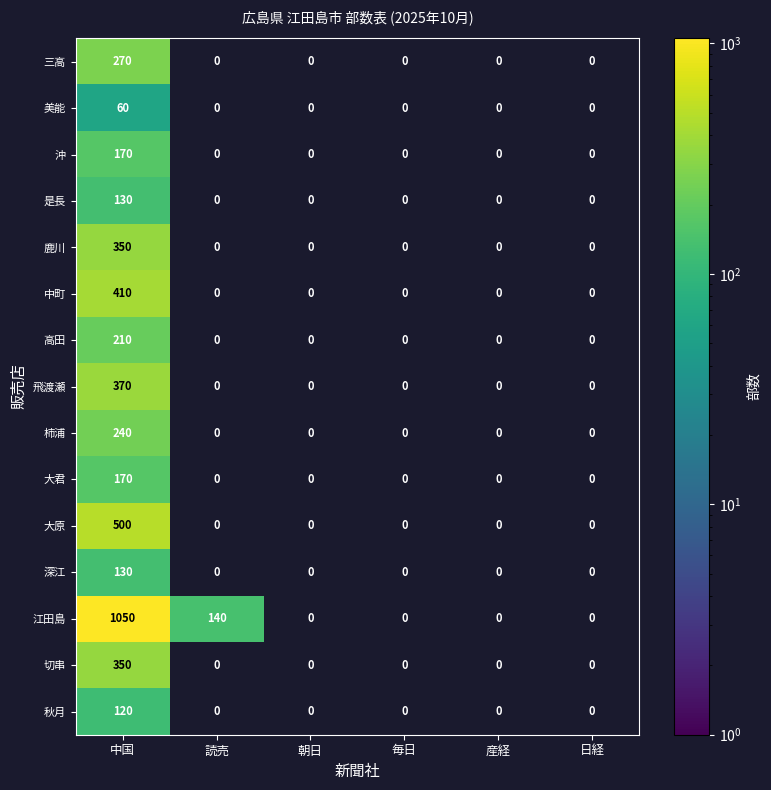

At which category is the sum across all series the highest?

中国